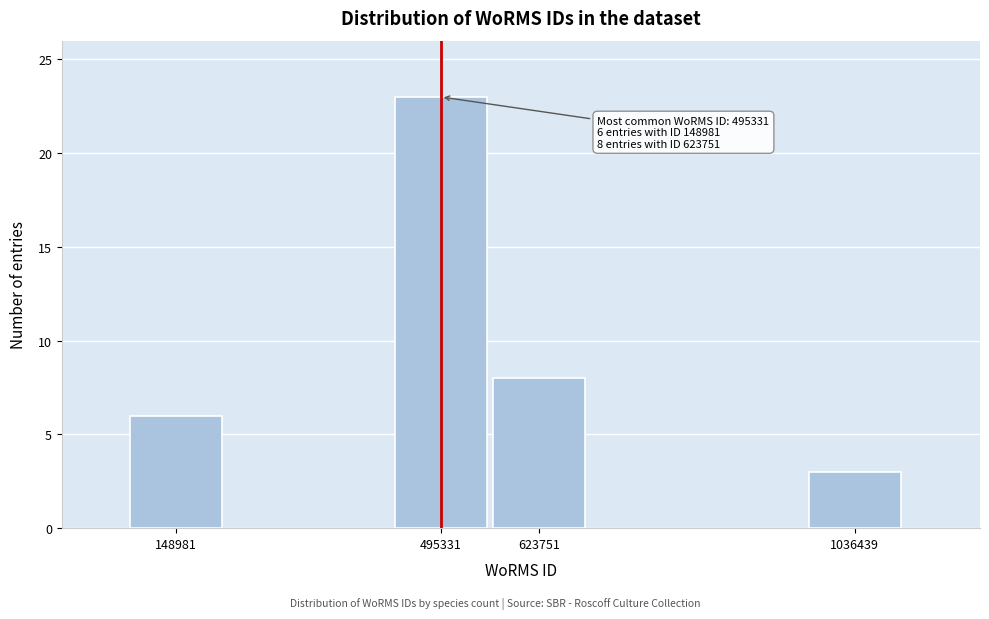

Reading left to right, list all the values displayed in this chart.

148981=6	495331=23	623751=8	1036439=3